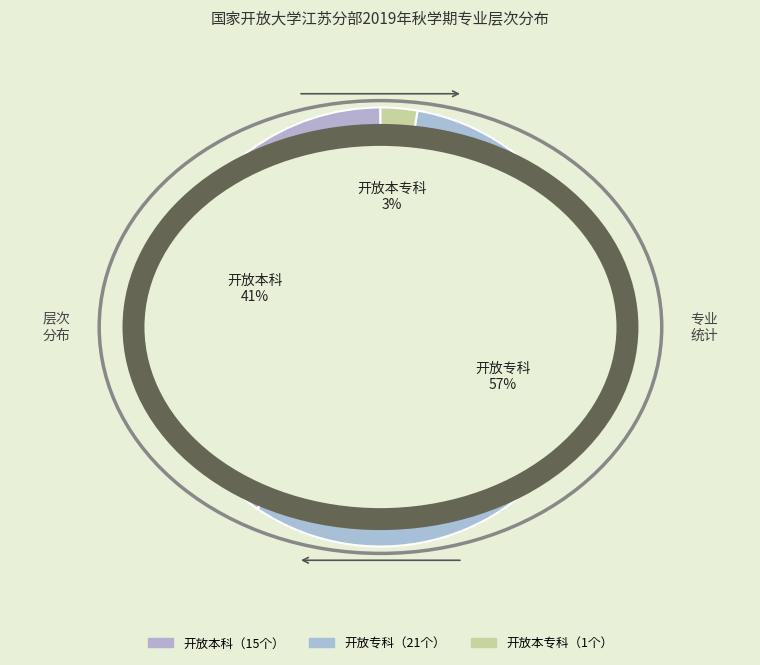

How many slices are in this pie chart?

3